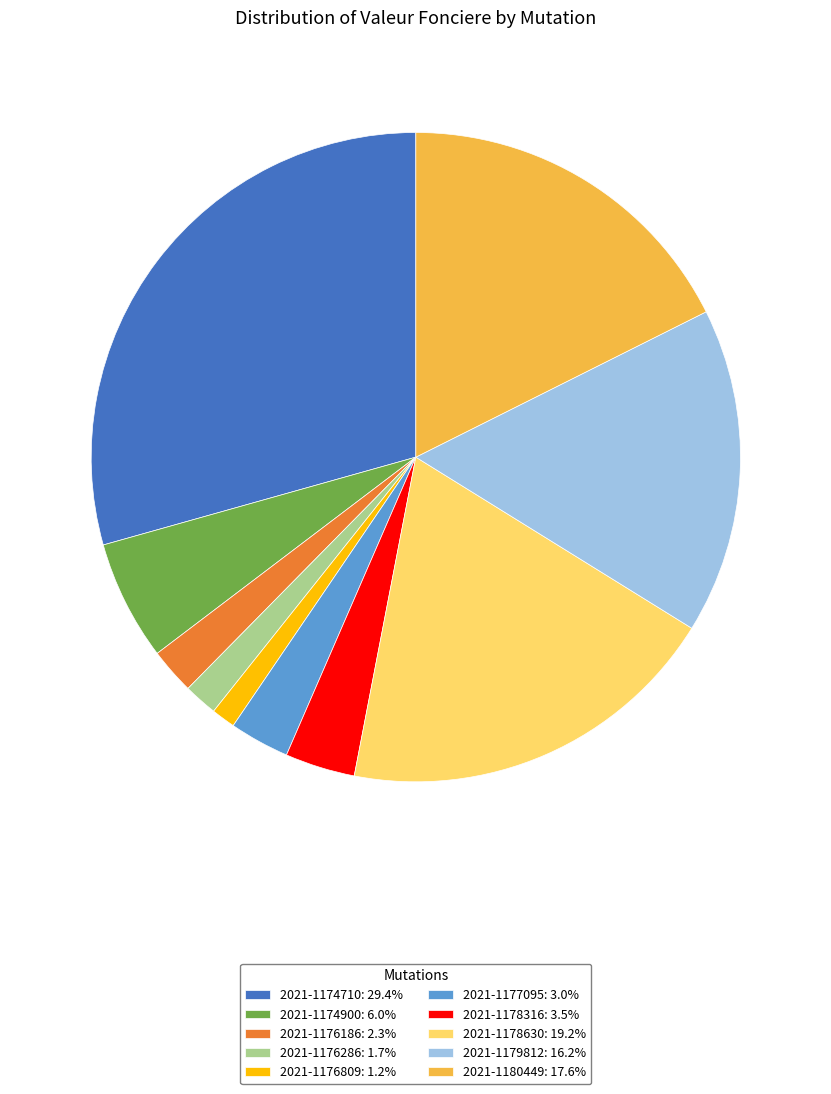

The 2021-1180449 slice represents 23% of the pie. True or false?

False